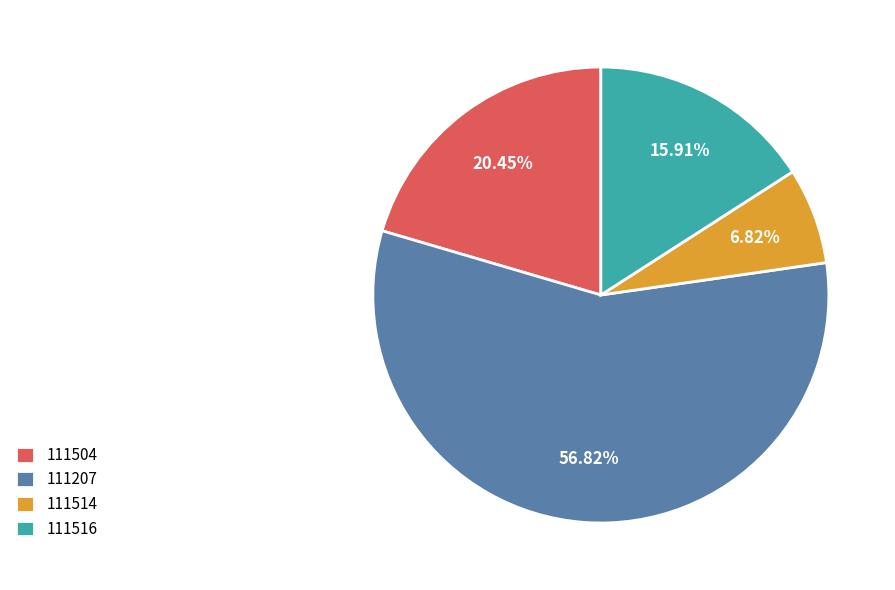

Rank the categories by value from highest to lowest.

111207, 111504, 111516, 111514